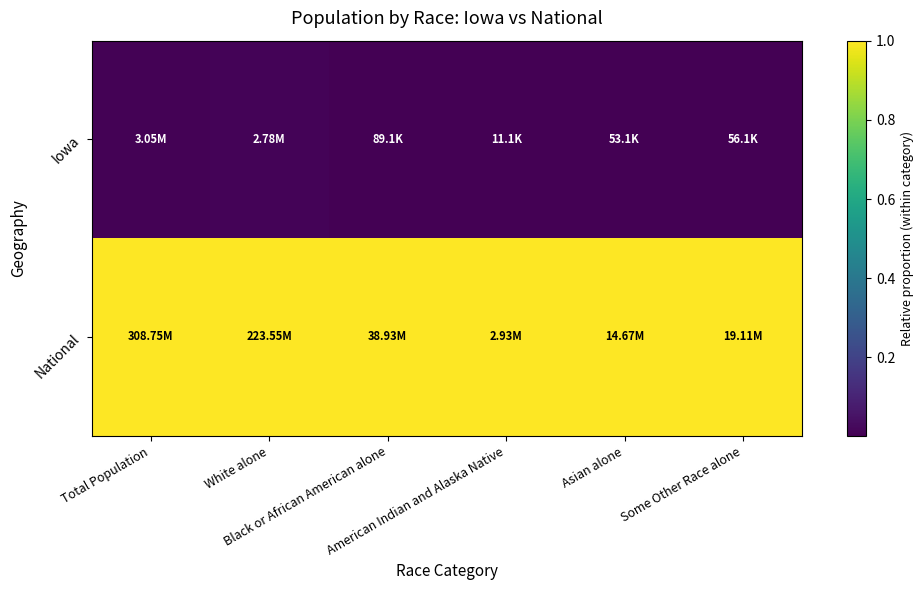

At how many categories does at least one series exceed 0?

6